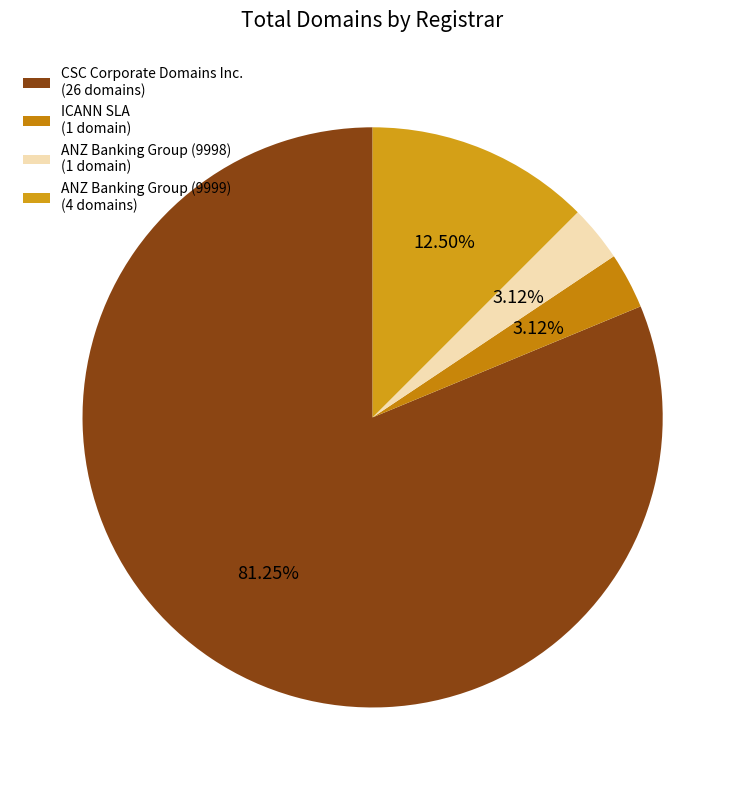

How many slices are in this pie chart?

4